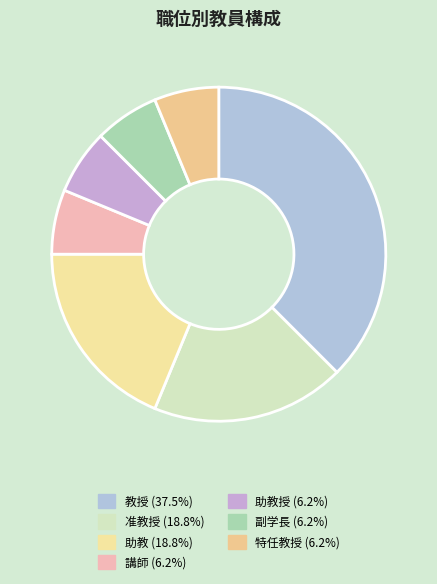

How many segments does this pie chart have?

7